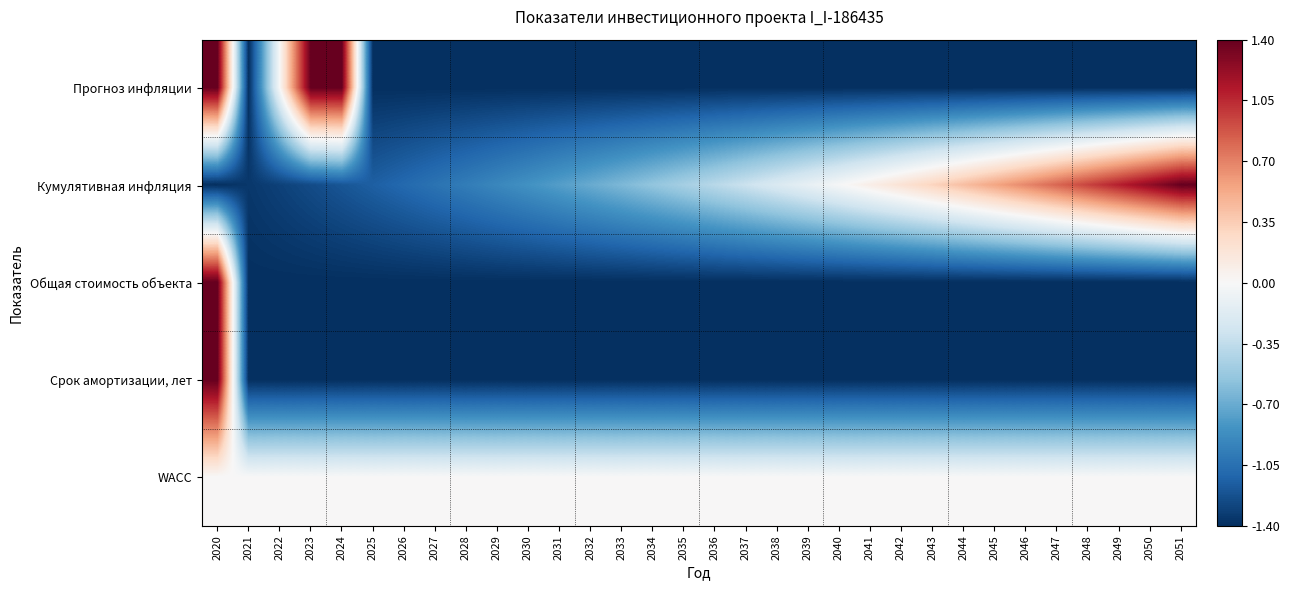

Reading left to right, list all the values displayed in this chart.

Прогноз инфляции: 2020=1.4	2021=-1.4	2022=-0.0	2023=1.4	2024=1.4	2025=-1.4	2026=-1.4	2027=-1.4	2028=-1.4	2029=-1.4	2030=-1.4	2031=-1.4	2032=-1.4	2033=-1.4	2034=-1.4	2035=-1.4	2036=-1.4	2037=-1.4	2038=-1.4	2039=-1.4	2040=-1.4	2041=-1.4	2042=-1.4	2043=-1.4	2044=-1.4	2045=-1.4	2046=-1.4	2047=-1.4	2048=-1.4	2049=-1.4	2050=-1.4	2051=-1.4
Кумулятивная инфляция: 2020=-1.4	2021=-1.4	2022=-1.3	2023=-1.3	2024=-1.2	2025=-1.1	2026=-1.1	2027=-1.0	2028=-1.0	2029=-0.9	2030=-0.8	2031=-0.8	2032=-0.7	2033=-0.6	2034=-0.6	2035=-0.5	2036=-0.4	2037=-0.3	2038=-0.2	2039=-0.1	2040=-0.0	2041=0.1	2042=0.2	2043=0.3	2044=0.4	2045=0.6	2046=0.7	2047=0.8	2048=1.0	2049=1.1	2050=1.2	2051=1.4
Общая стоимость объекта: 2020=1.4	2021=-1.4	2022=-1.4	2023=-1.4	2024=-1.4	2025=-1.4	2026=-1.4	2027=-1.4	2028=-1.4	2029=-1.4	2030=-1.4	2031=-1.4	2032=-1.4	2033=-1.4	2034=-1.4	2035=-1.4	2036=-1.4	2037=-1.4	2038=-1.4	2039=-1.4	2040=-1.4	2041=-1.4	2042=-1.4	2043=-1.4	2044=-1.4	2045=-1.4	2046=-1.4	2047=-1.4	2048=-1.4	2049=-1.4	2050=-1.4	2051=-1.4
Срок амортизации, лет: 2020=1.4	2021=-1.4	2022=-1.4	2023=-1.4	2024=-1.4	2025=-1.4	2026=-1.4	2027=-1.4	2028=-1.4	2029=-1.4	2030=-1.4	2031=-1.4	2032=-1.4	2033=-1.4	2034=-1.4	2035=-1.4	2036=-1.4	2037=-1.4	2038=-1.4	2039=-1.4	2040=-1.4	2041=-1.4	2042=-1.4	2043=-1.4	2044=-1.4	2045=-1.4	2046=-1.4	2047=-1.4	2048=-1.4	2049=-1.4	2050=-1.4	2051=-1.4
WACC: 2020=0.0	2021=0.0	2022=0.0	2023=0.0	2024=0.0	2025=0.0	2026=0.0	2027=0.0	2028=0.0	2029=0.0	2030=0.0	2031=0.0	2032=0.0	2033=0.0	2034=0.0	2035=0.0	2036=0.0	2037=0.0	2038=0.0	2039=0.0	2040=0.0	2041=0.0	2042=0.0	2043=0.0	2044=0.0	2045=0.0	2046=0.0	2047=0.0	2048=0.0	2049=0.0	2050=0.0	2051=0.0